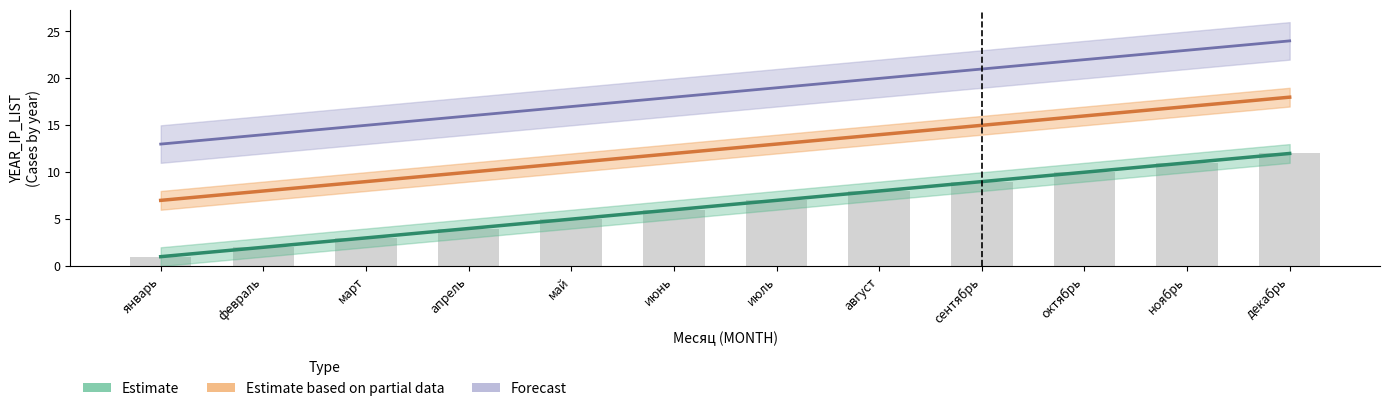

How many data points in Forecast are less than 19?

6